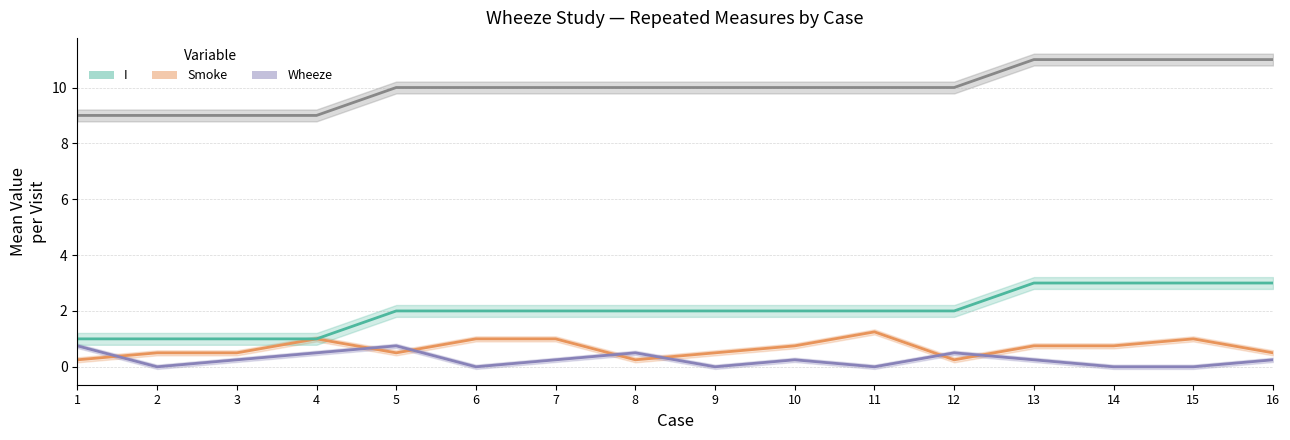

Reading right to left, extract all data points from this chart.

age: 11.0	11.0	11.0	11.0	10.0	10.0	10.0	10.0	10.0	10.0	10.0	10.0	9.0	9.0	9.0	9.0
smoke: 0.5	1.0	0.8	0.8	0.2	1.2	0.8	0.5	0.2	1.0	1.0	0.5	1.0	0.5	0.5	0.2
wheeze: 0.2	0.0	0.0	0.2	0.5	0.0	0.2	0.0	0.5	0.2	0.0	0.8	0.5	0.2	0.0	0.8
i: 3.0	3.0	3.0	3.0	2.0	2.0	2.0	2.0	2.0	2.0	2.0	2.0	1.0	1.0	1.0	1.0